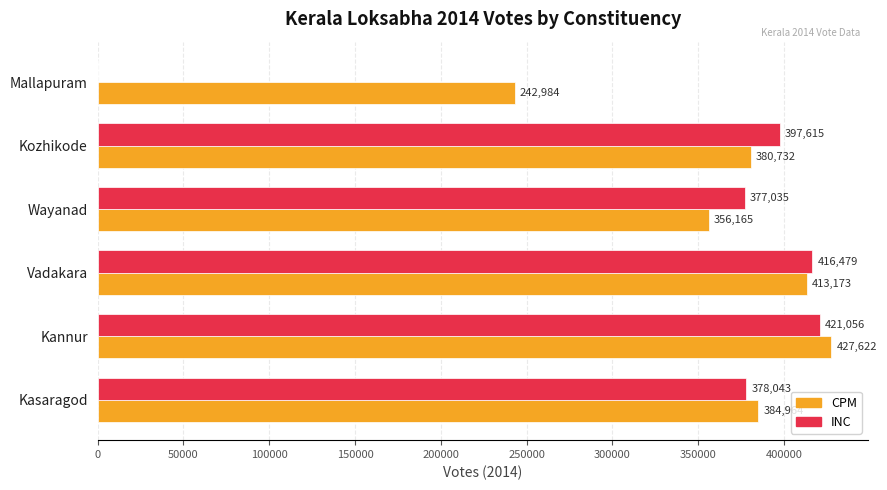

At which category does the chart reach its peak across all series?

Kannur